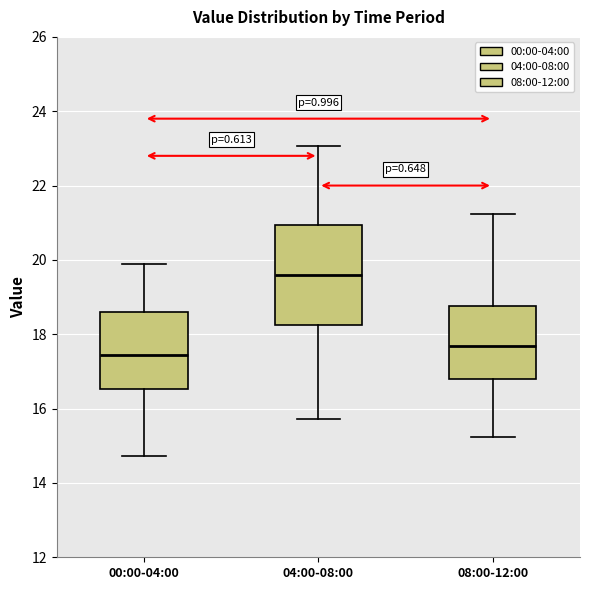

Reading left to right, read every box against the y-axis: the position of its median line, the range the box covers, and the ends of its whiskers. The values are not printed on the chart, so give them approximately, as read against the axis.

00:00-04:00: median 17.4, box 16.6 to 18.6, whiskers 14.8 to 20.0
04:00-08:00: median 19.6, box 18.2 to 21.0, whiskers 15.8 to 23.0
08:00-12:00: median 17.6, box 16.8 to 18.8, whiskers 15.2 to 21.2